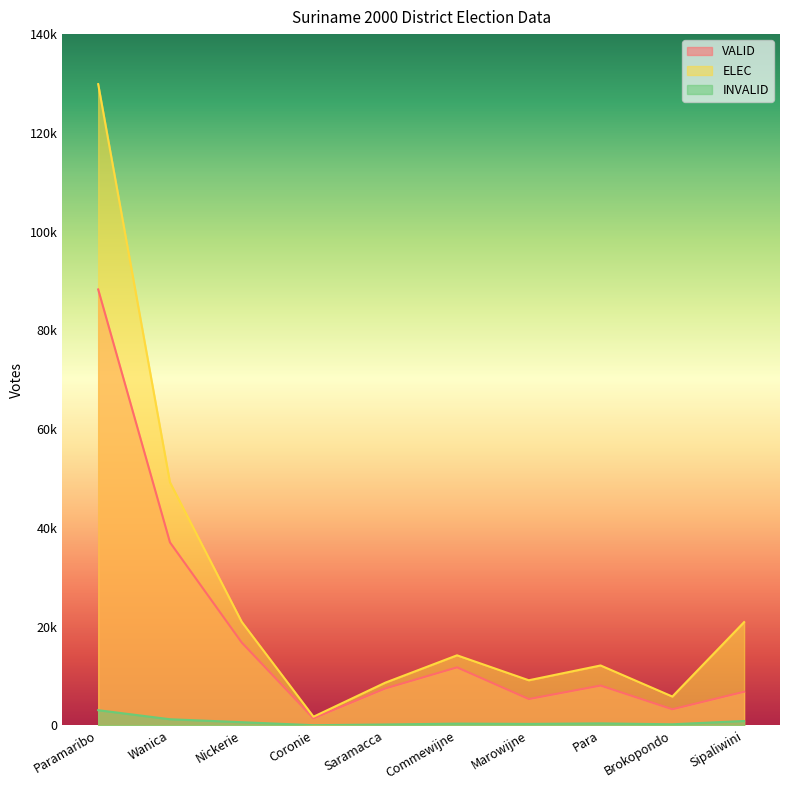

Which category has the lowest value in the INVALID series?

Coronie